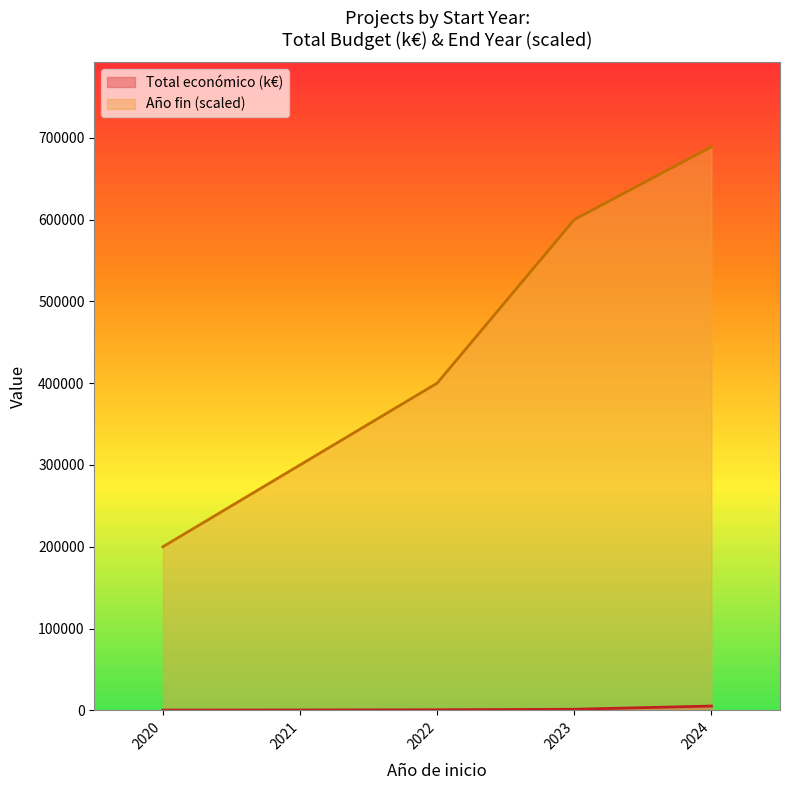

True or false: Año de finalización and Total económico (€) cross at least once.

False